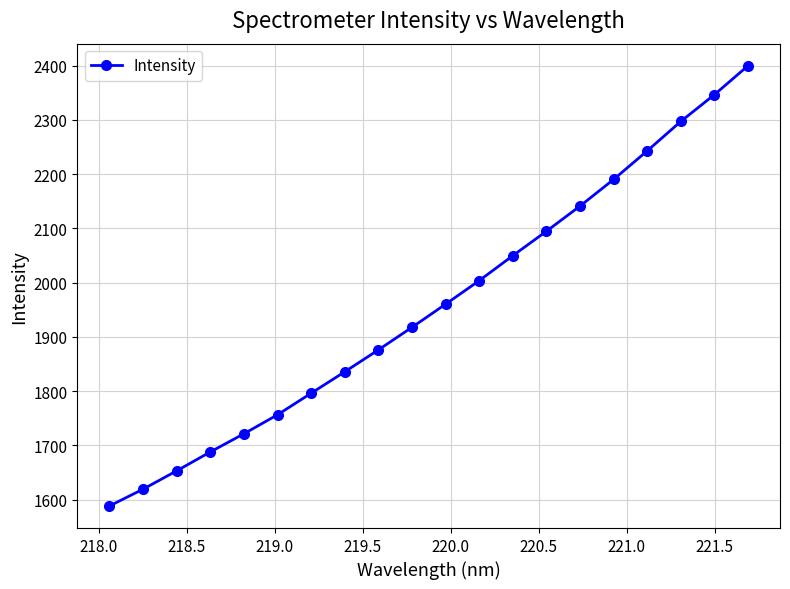

What is the difference between the maximum and second lowest values?

781.0